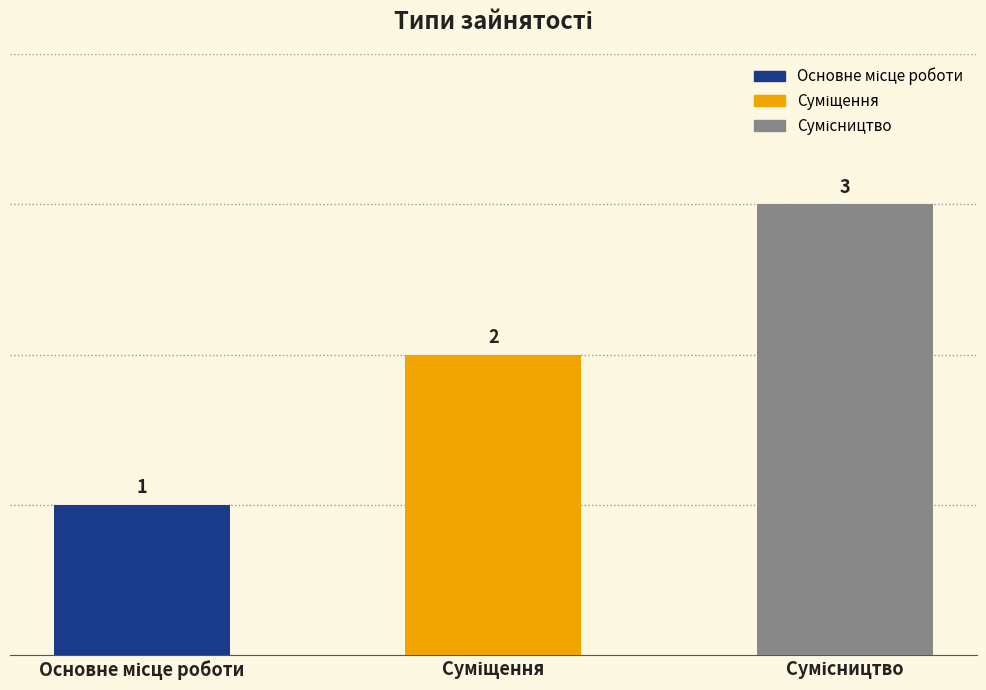

What is the maximum value shown in the chart?

3